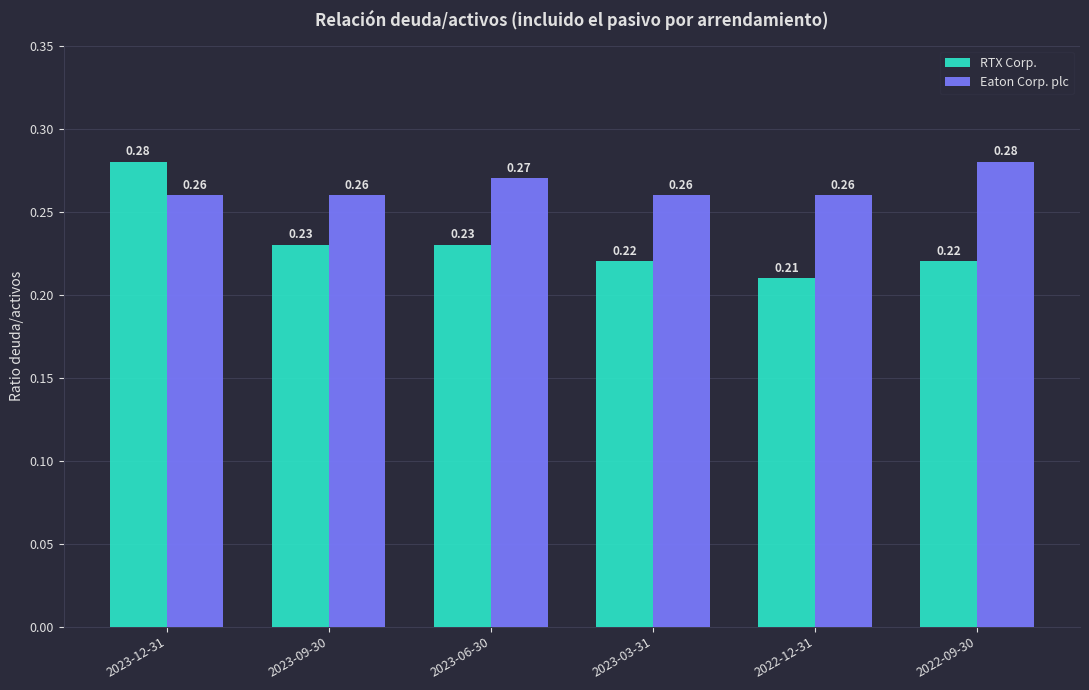

Which series has the widest spread of values?

RTX Corp.